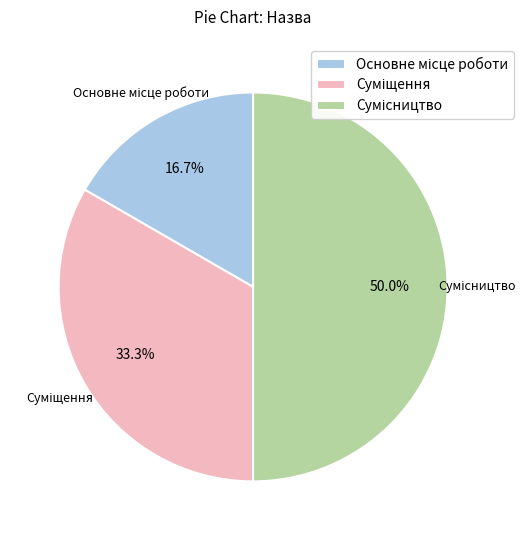

Which slice is the smallest?

Основне місце роботи